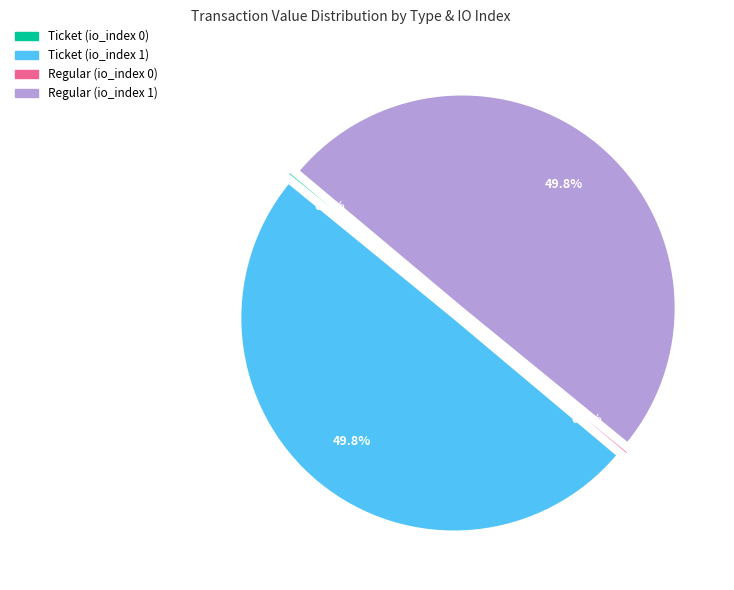

Approximately how many times larger is the value at Regular (io_index 1) compared to Ticket (io_index 1)?

1.0